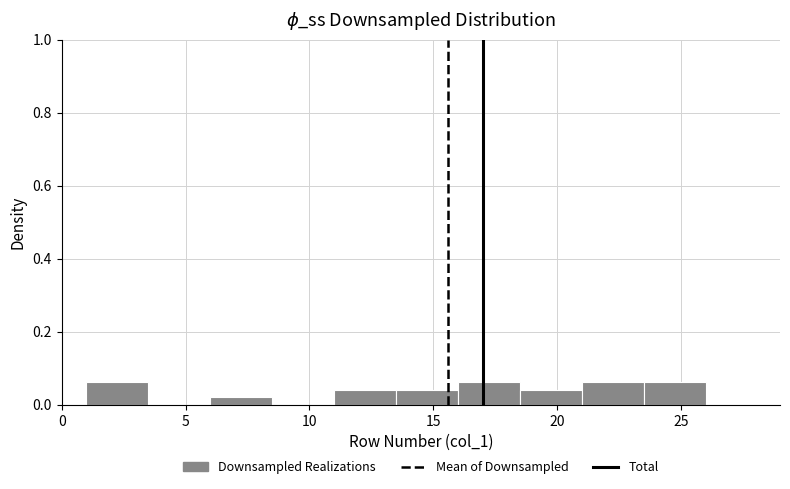

Reading left to right, transcribe this chart: for each bar, give the range it covers on the x-axis and its height. The values are not printed on the chart, so give them approximately, as read against the axis.

1.0 to 3.5: 0.06
3.5 to 6.0: 0
6.0 to 8.5: 0.02
8.5 to 11.0: 0
11.0 to 13.5: 0.04
13.5 to 16.0: 0.04
16.0 to 18.5: 0.06
18.5 to 21.0: 0.04
21.0 to 23.5: 0.06
23.5 to 26.0: 0.06